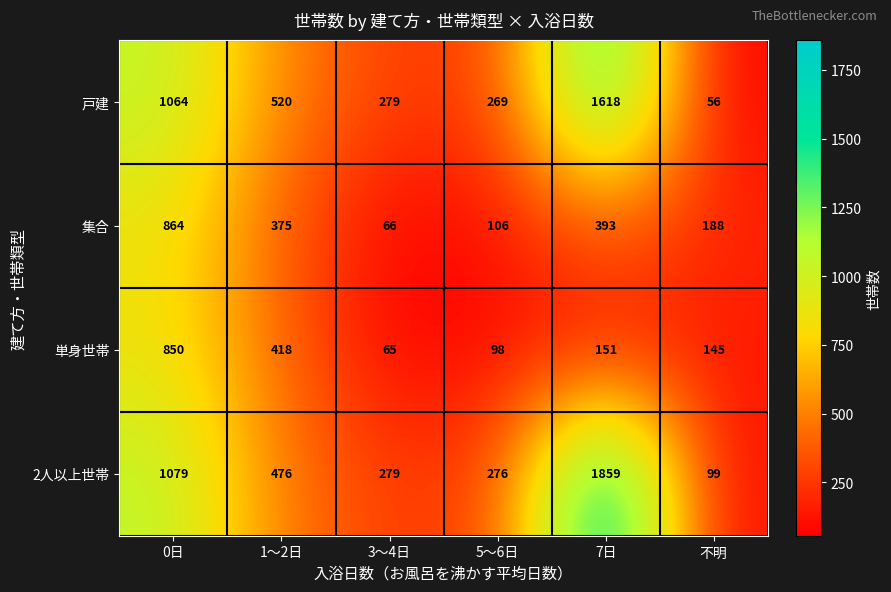

What is the difference between the highest and lowest values at 不明?

132